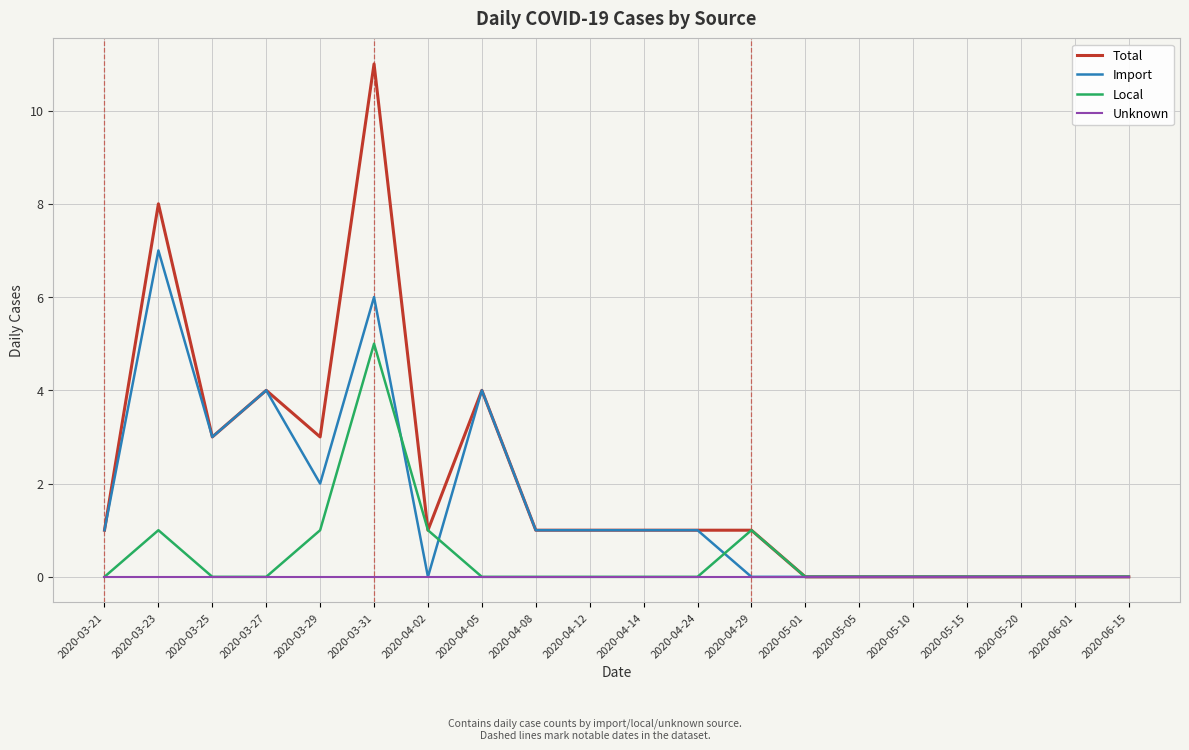

At how many categories does at least one series exceed 9?

1